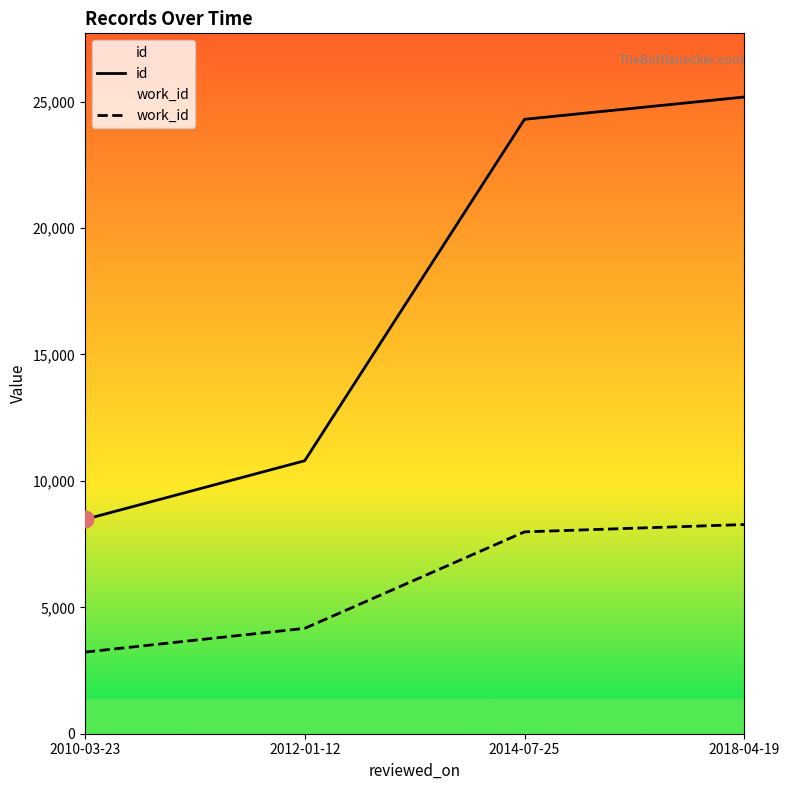

At which label does id first exceed 24302?

2018-04-19